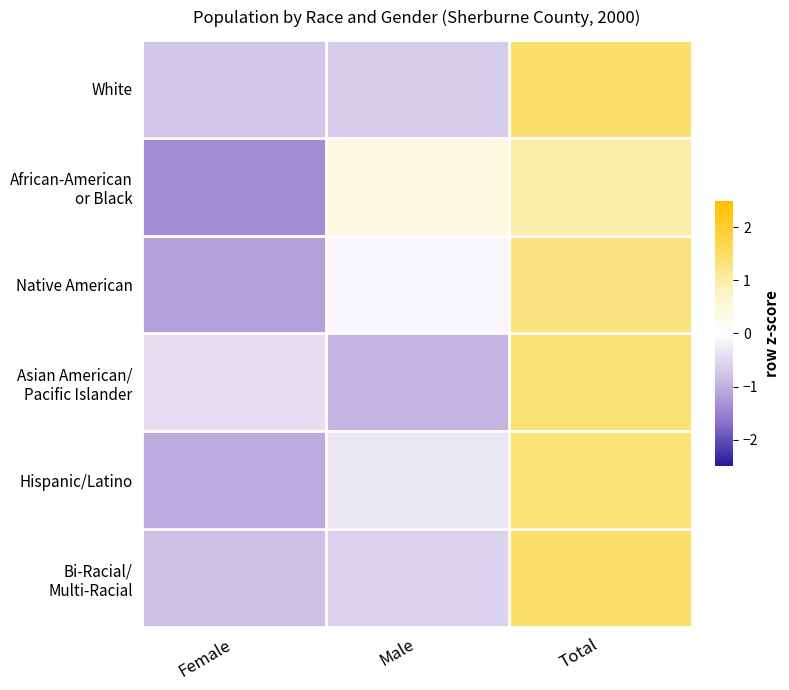

Between Female and Total, which is larger?

Total